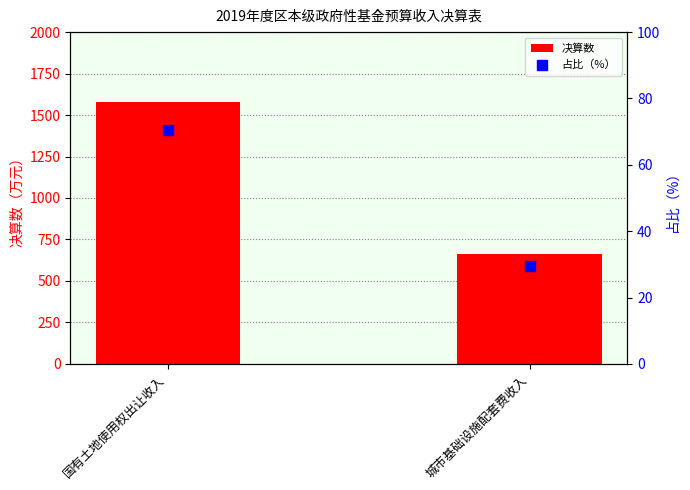

What is the total value across all series at 城市基础设施配套费收入?

692.6